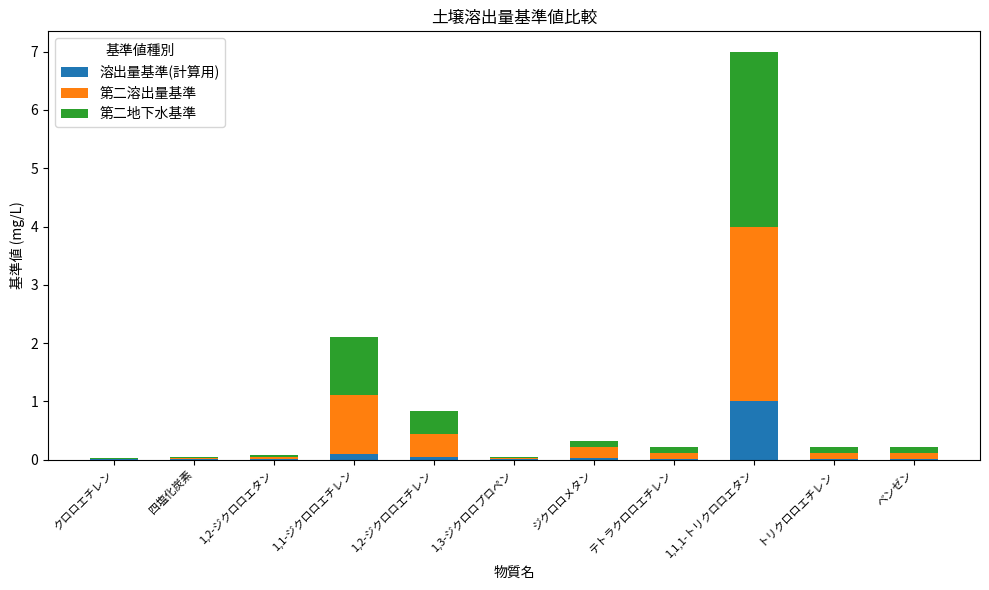

At which category is the sum across all series the highest?

1,1,1-トリクロロエタン